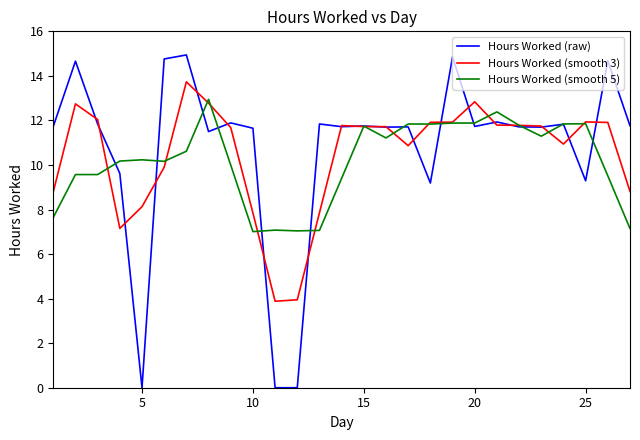

List the series in order of their peak value, lowest first.

Hours Worked (smooth 5), Hours Worked (smooth 3), Hours Worked (raw)